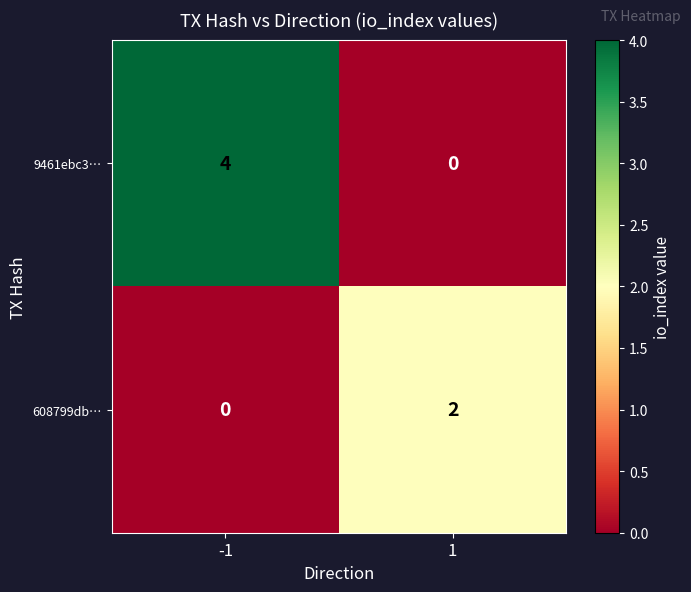

Reading right to left, extract all data points from this chart.

9461ebc3…: 0	4
608799db…: 2	0